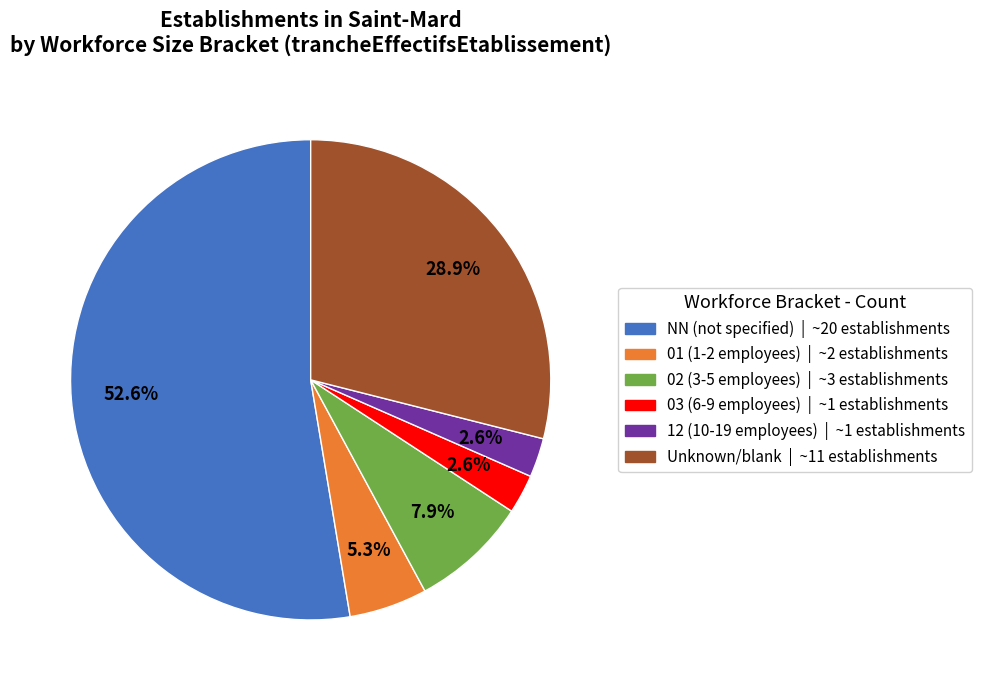

To the nearest percent, what is the average slice percentage?

17%